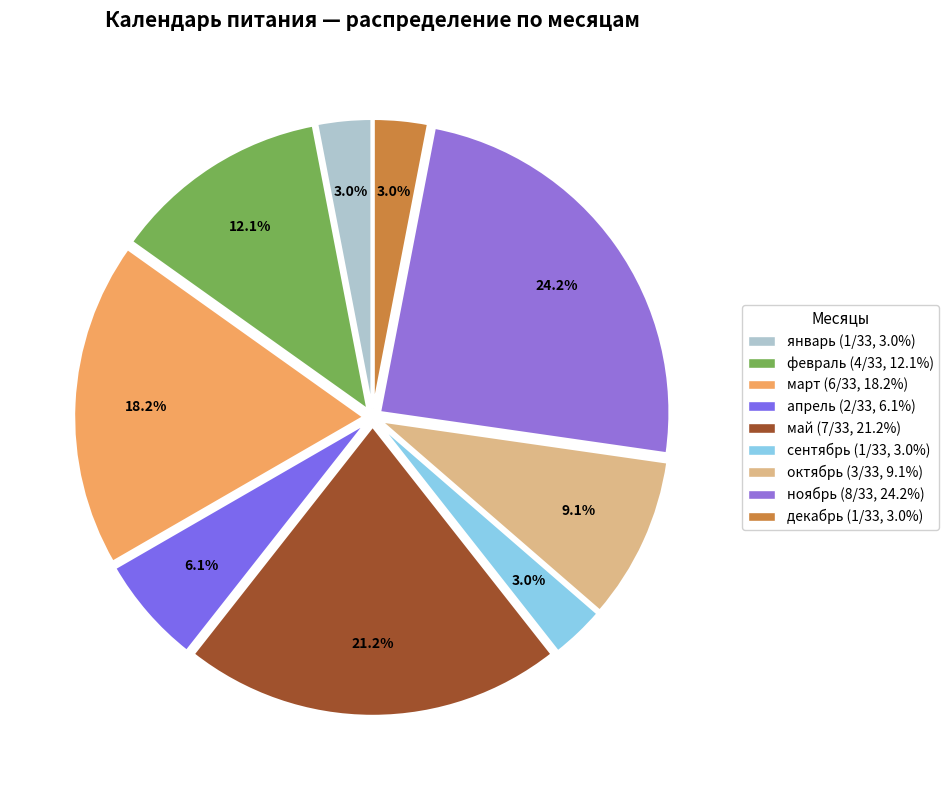

What percentage is the май slice, to the nearest percent?

21%